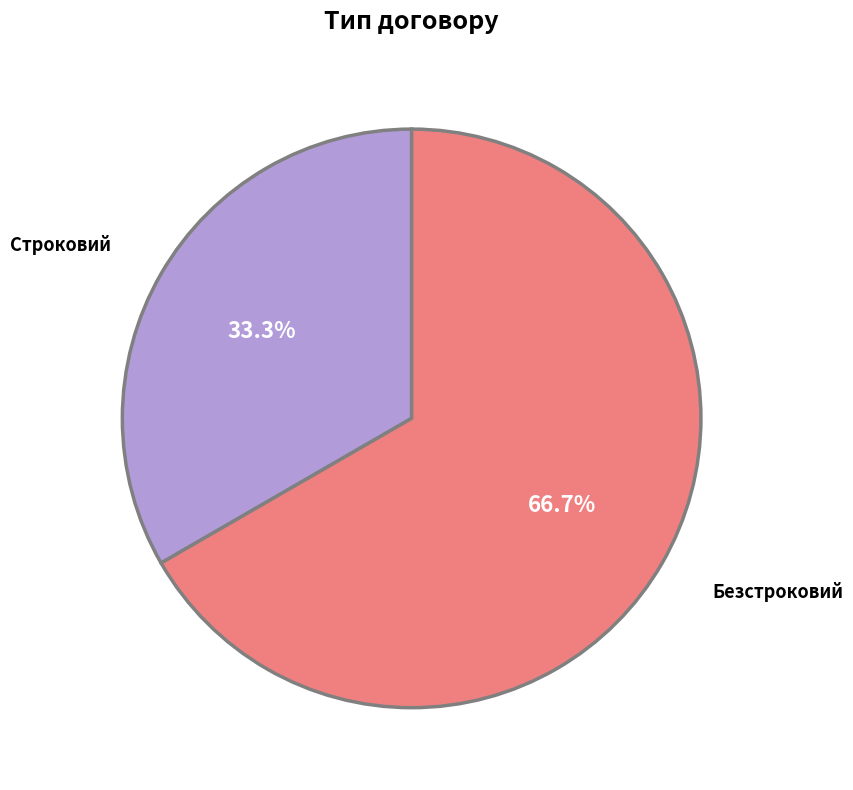

How many segments does this pie chart have?

2